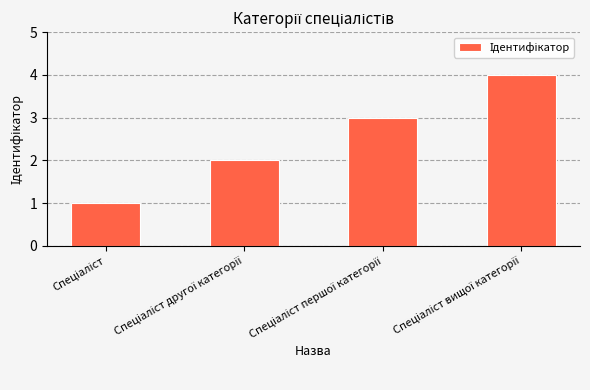

What is the sum of all values?

10